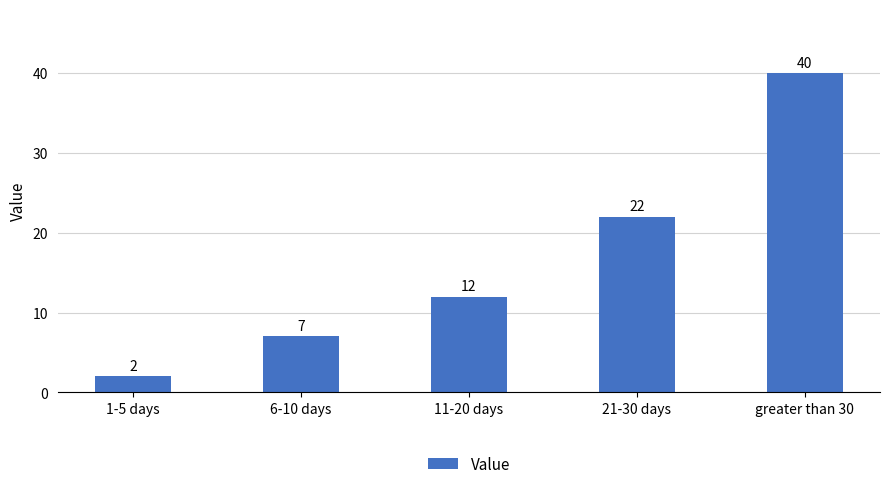

Approximately how many times larger is the value at 6-10 days compared to greater than 30?

0.2